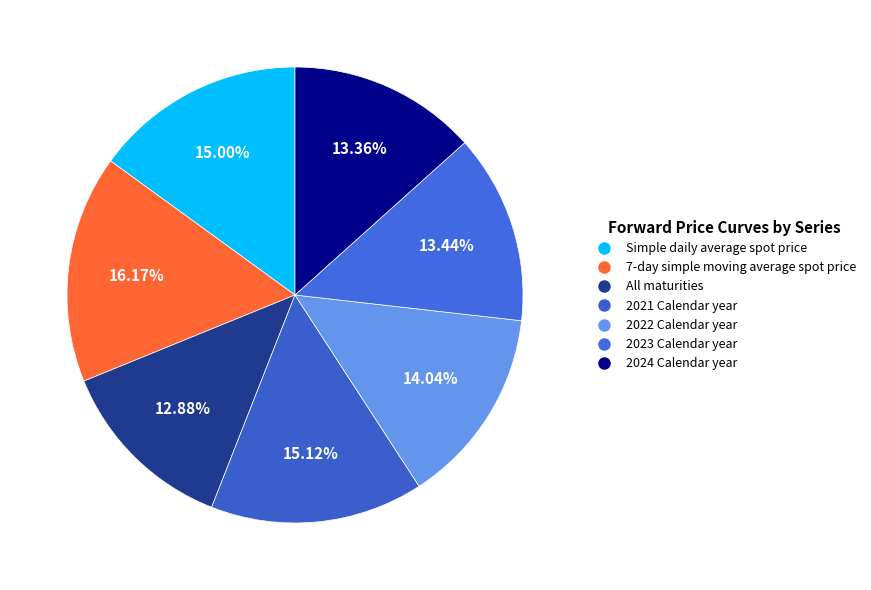

Is it true that Simple daily average spot price is 26% of the pie?

False